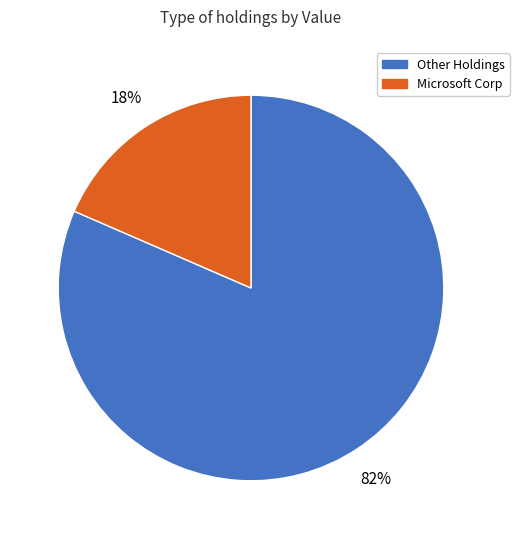

To the nearest percent, what is the average slice percentage?

50%